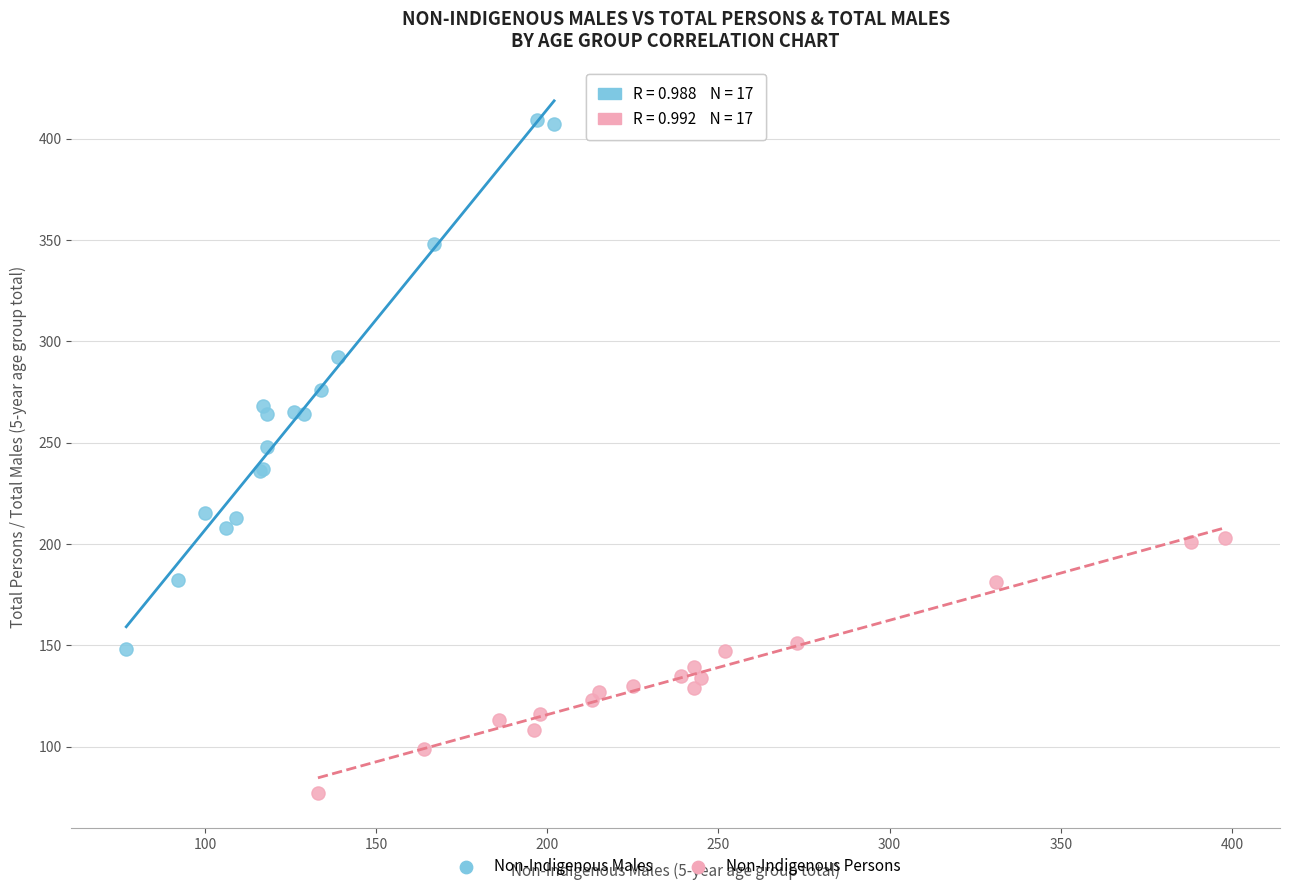

Which series contains the highest Y value?

Non-Indigenous Males